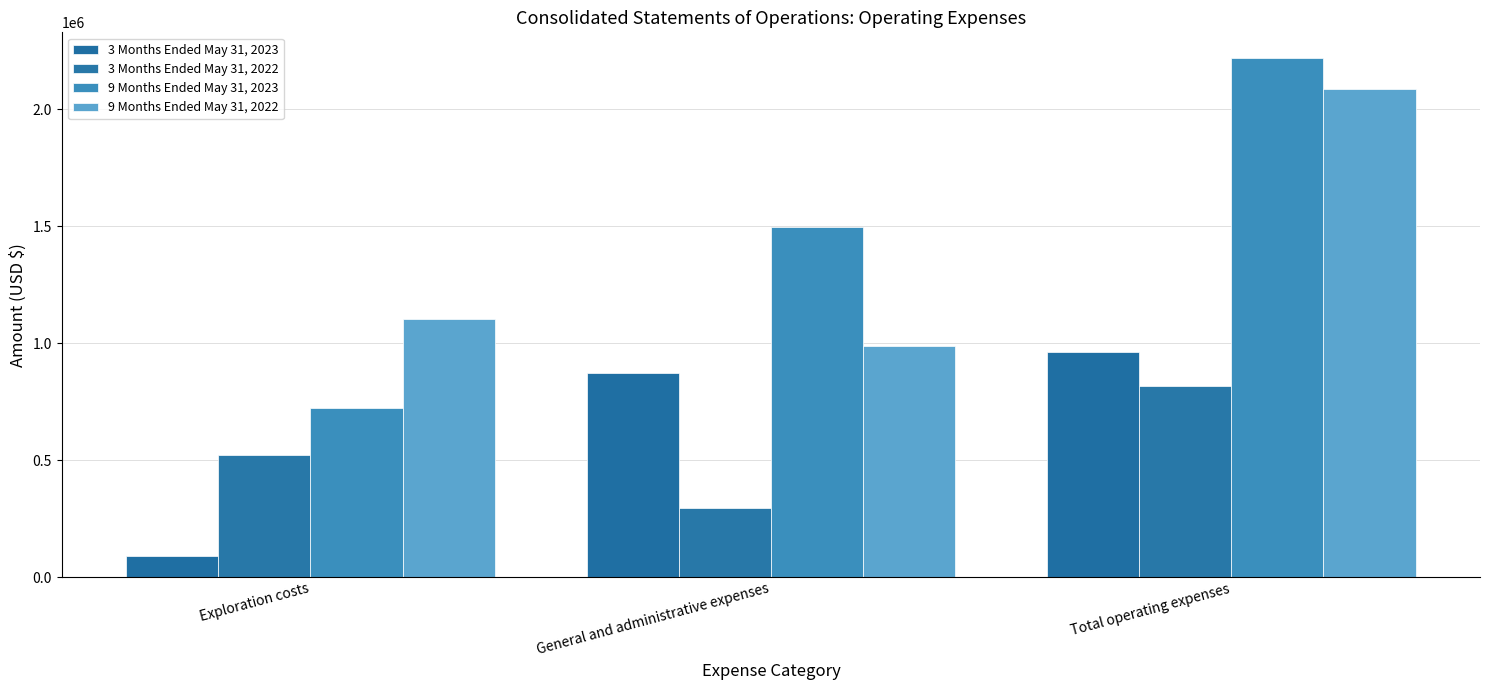

What is the label of the 3rd bar from the left?

Total operating expenses